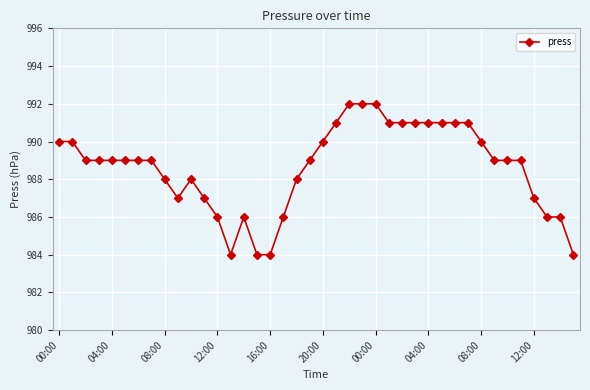

What is the value of the 36th point from the left?

989